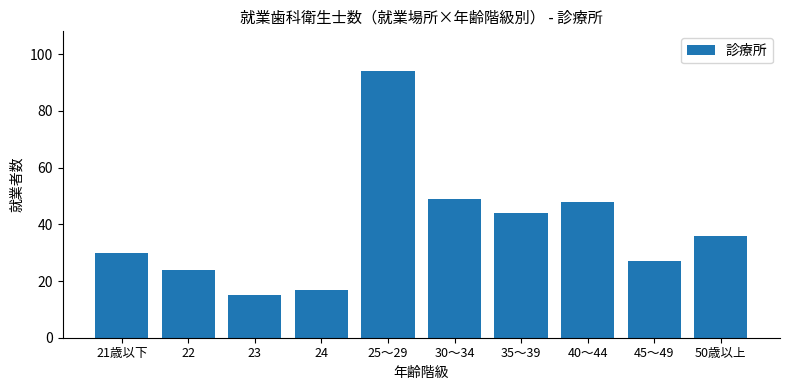

What is the sum of the values at 23 and 30～34?

64